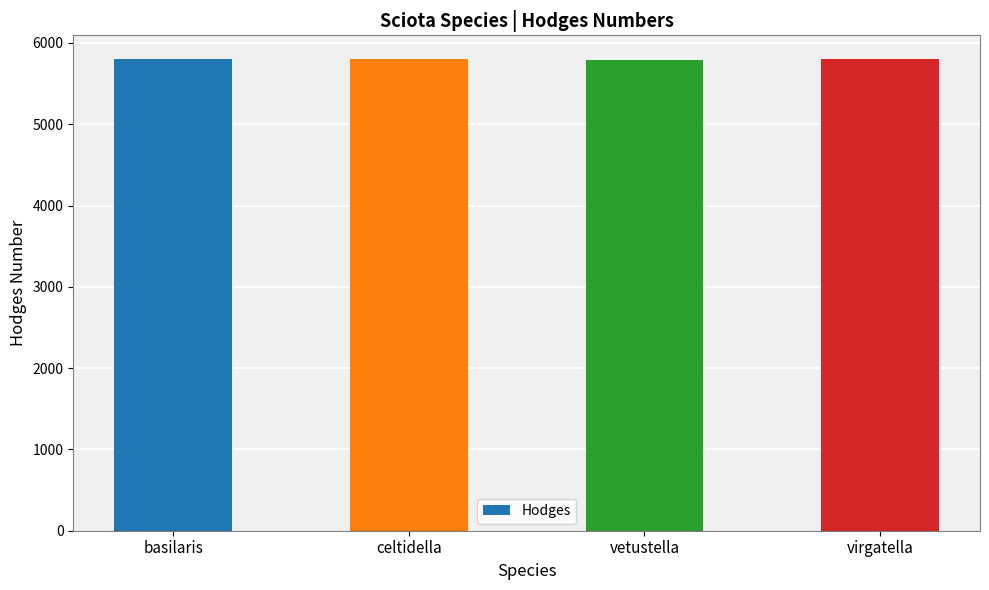

What is the ratio of the value at vetustella to the value at basilaris?

1.0